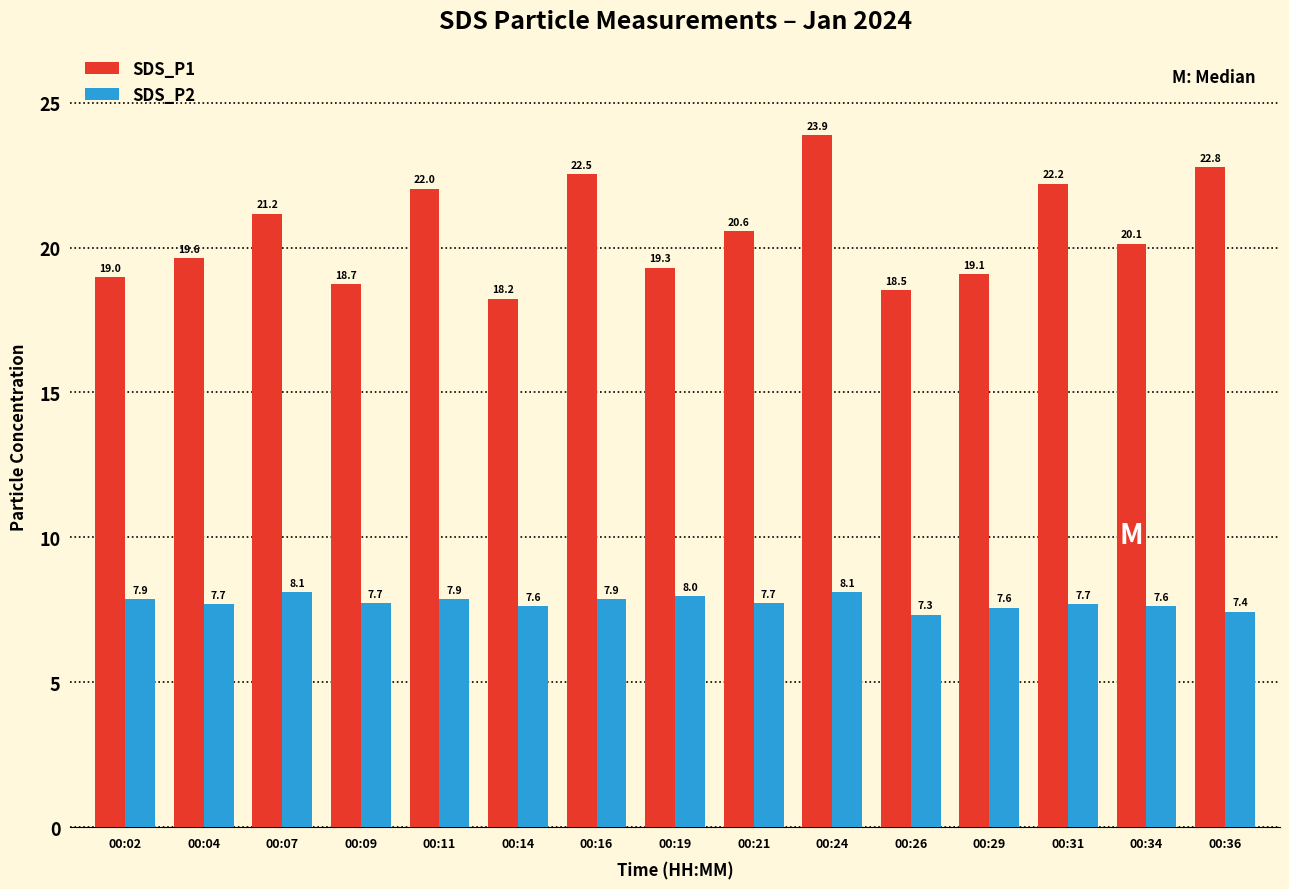

How many groups of bars are there?

15